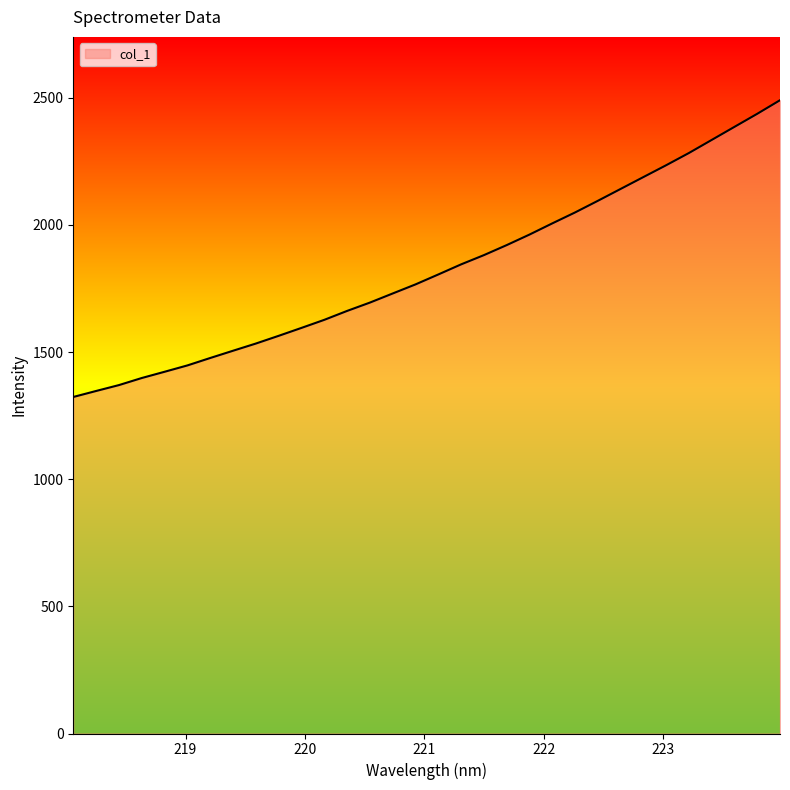

How many lines are shown in the chart?

1